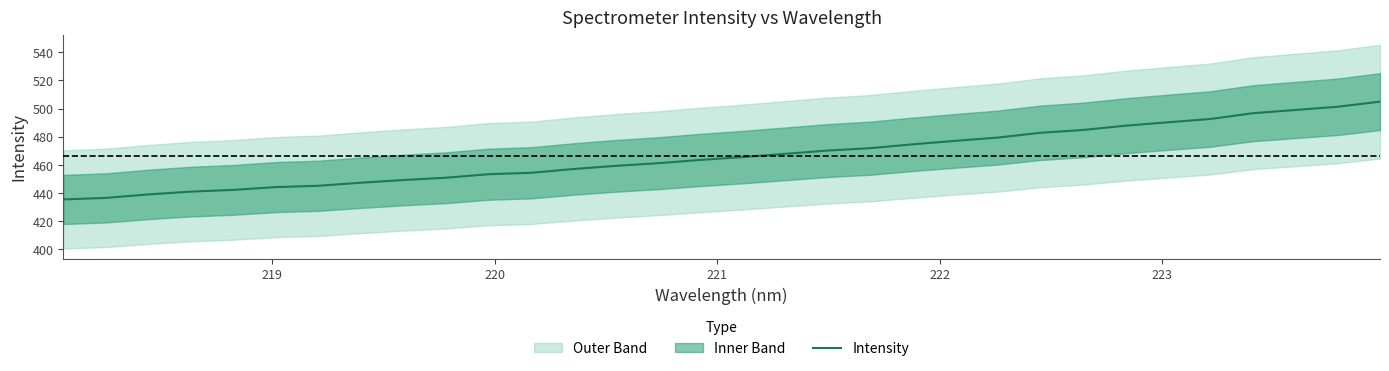

What is the lowest value of the Intensity series?

435.5